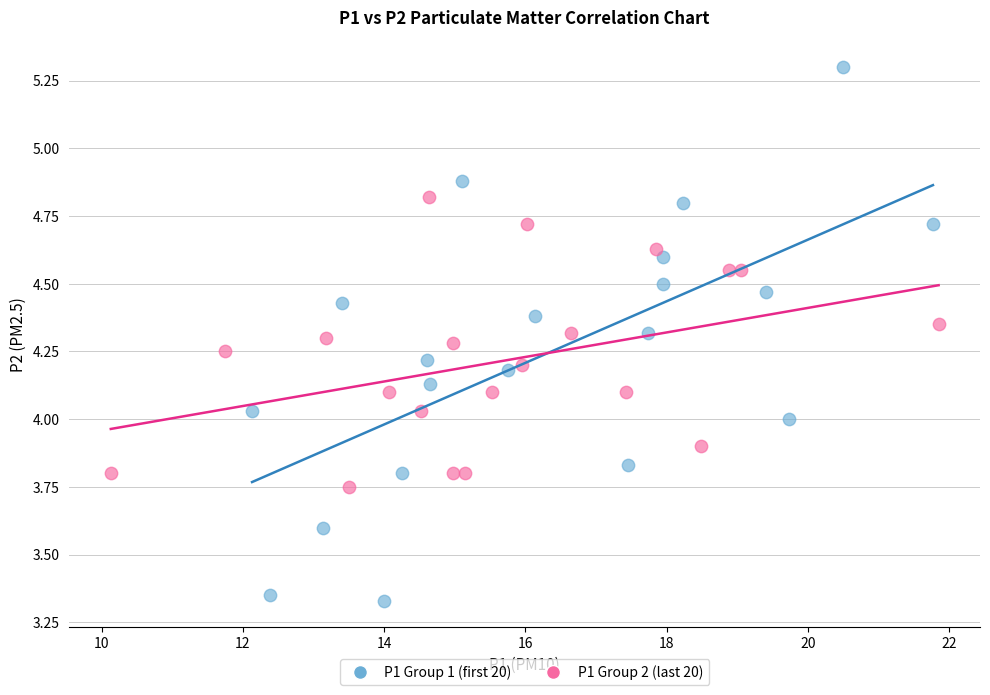

Which series has the largest Y range (max minus min)?

P1 Group 1 (first 20)